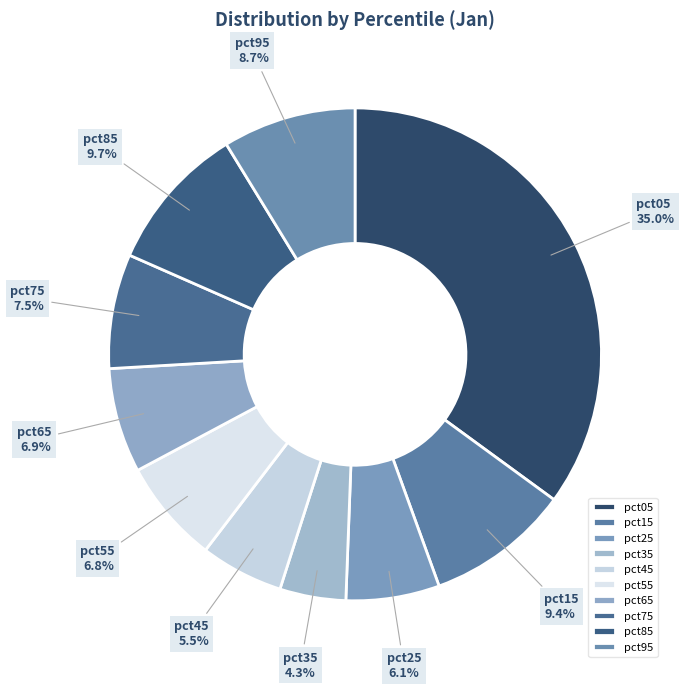

Is the sum of pct75 and pct35 greater than half?

No